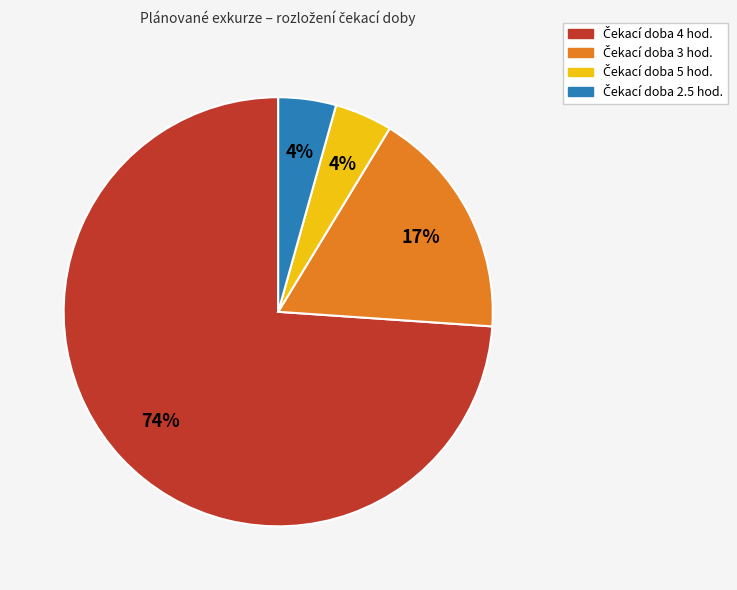

How many segments does this pie chart have?

4